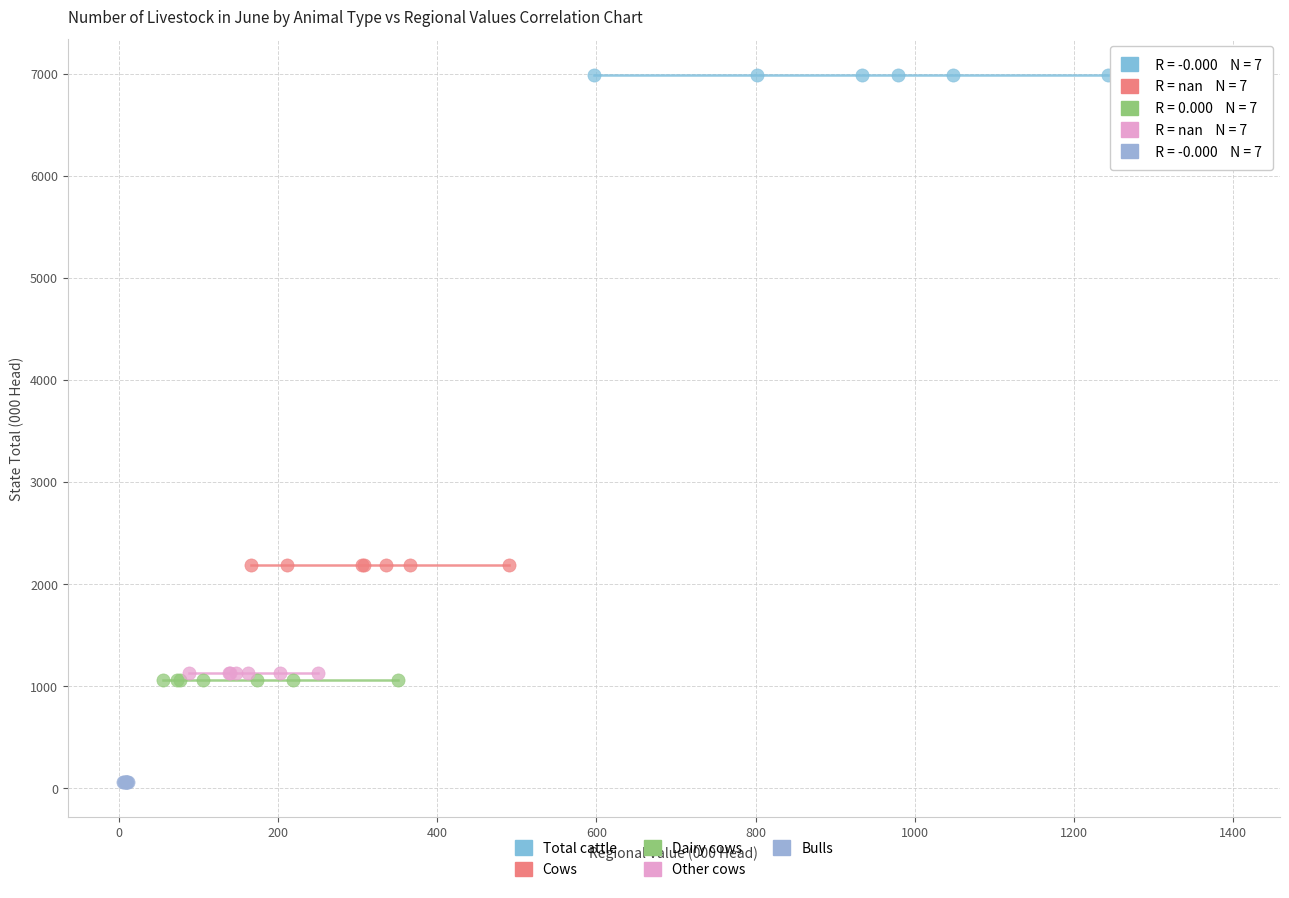

Which series reaches the minimum Y coordinate?

Bulls